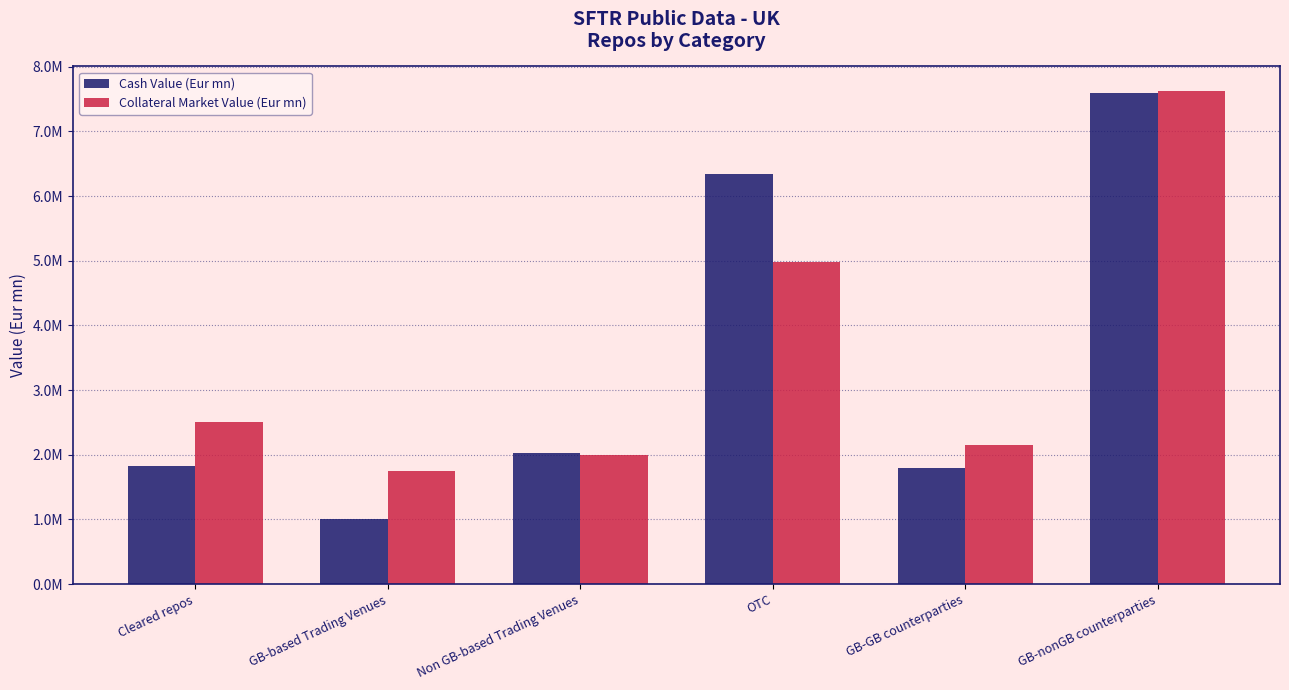

At which label does Cash Value (Eur mn) first exceed 2022611?

Non GB-based Trading Venues